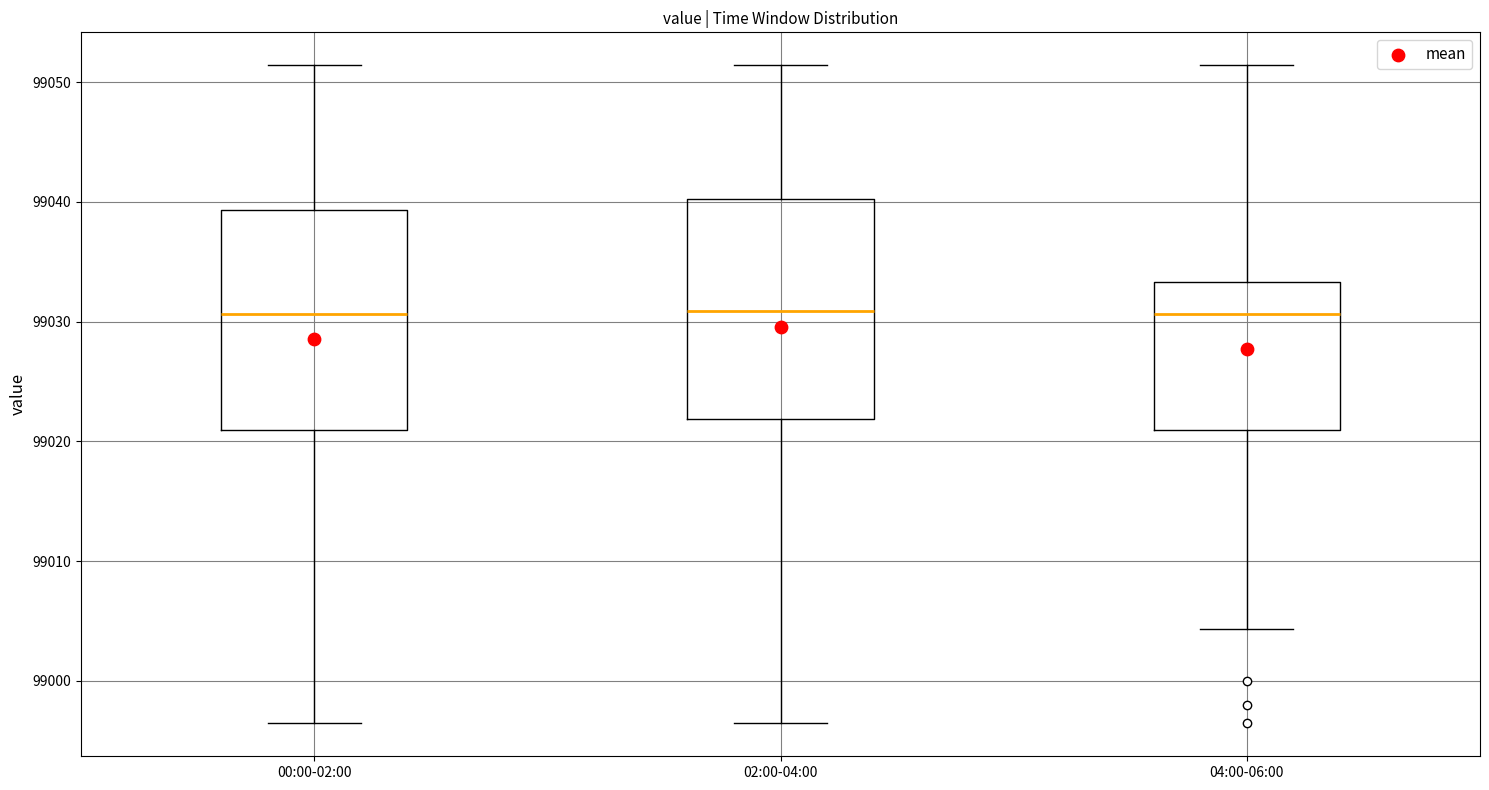

Reading left to right, transcribe this box plot: for each box, give where its median line is, the range the box spans, and where its two whiskers end, as read against the y-axis. The values are not printed on the chart, so give them approximately, as read against the axis.

00:00-02:00: median 99031, box 99021 to 99039, whiskers 98996 to 99051
02:00-04:00: median 99031, box 99022 to 99040, whiskers 98996 to 99051
04:00-06:00: median 99031, box 99021 to 99033, whiskers 99004 to 99051